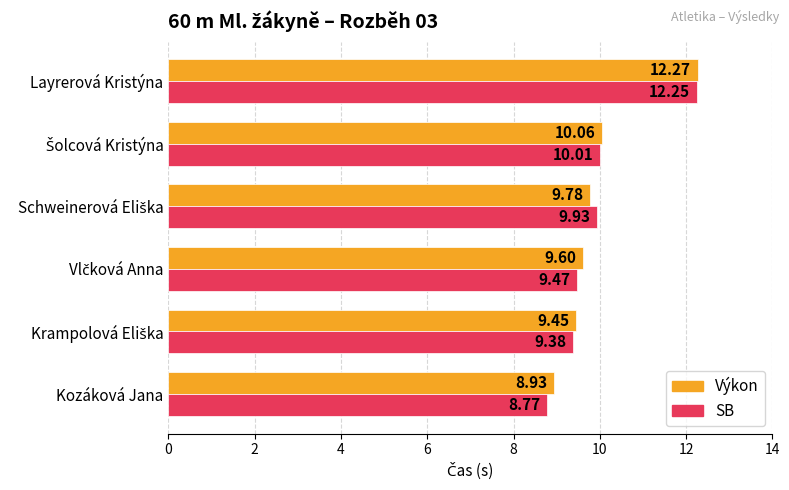

Which series has the largest total across all categories?

Výkon